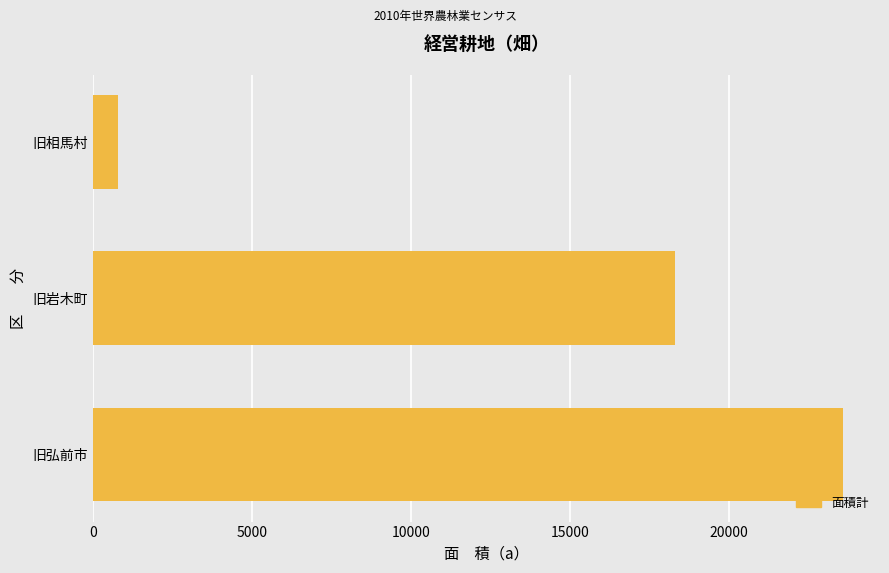

What is the difference between the maximum and minimum values?

22757